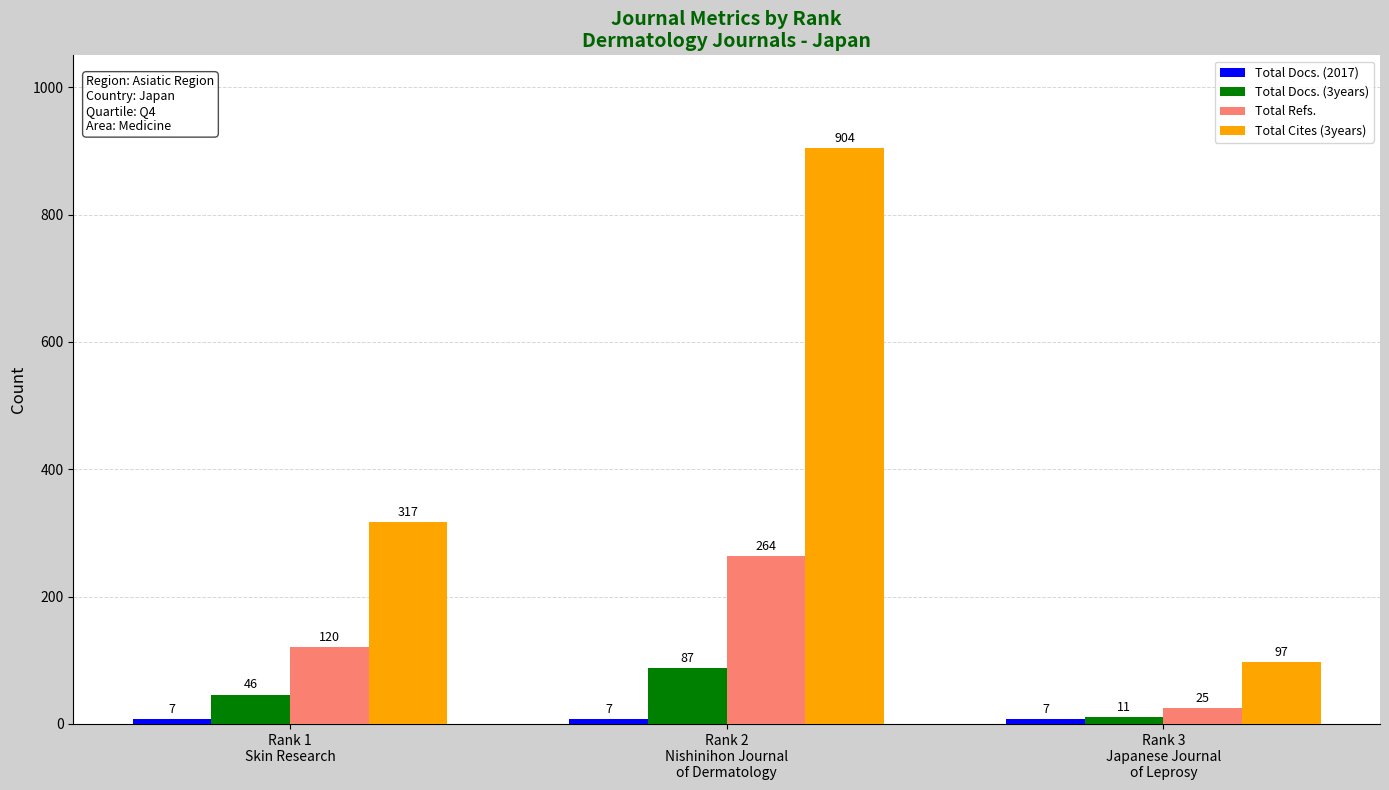

Which series has the widest spread of values?

Total Cites (3years)